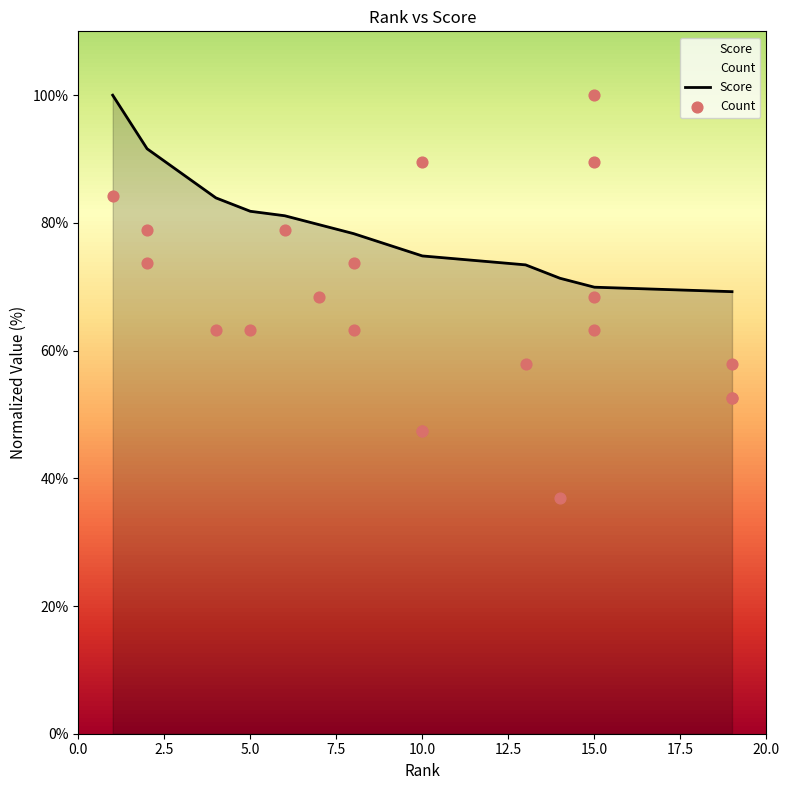

What is the total value across all series at 10.0?

122.2